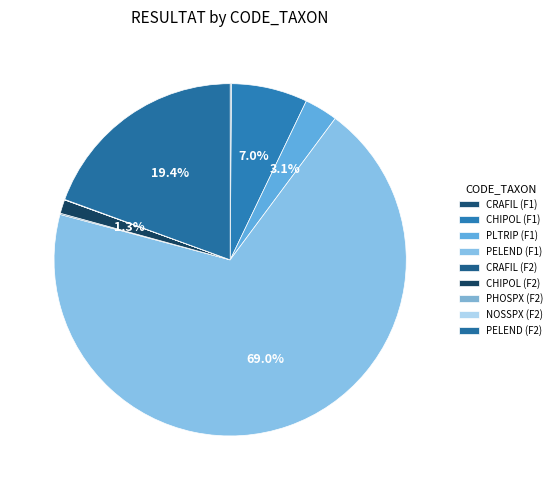

Between PLTRIP (F1) and CRAFIL (F1), which is larger?

PLTRIP (F1)